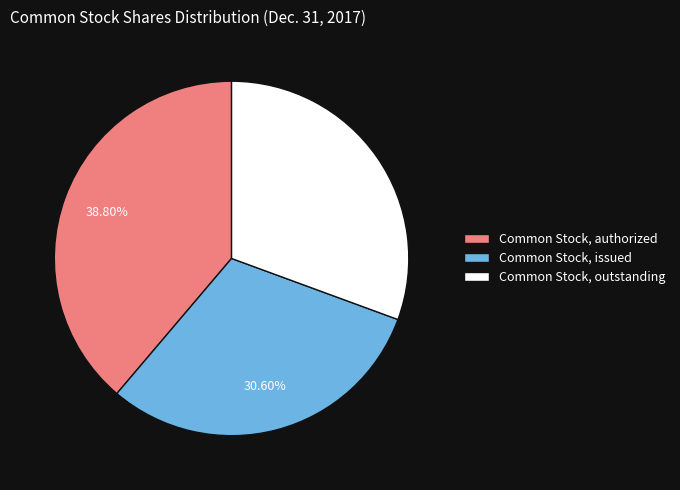

Do Common Stock, outstanding and Common Stock, issued together represent more than half of the pie?

Yes